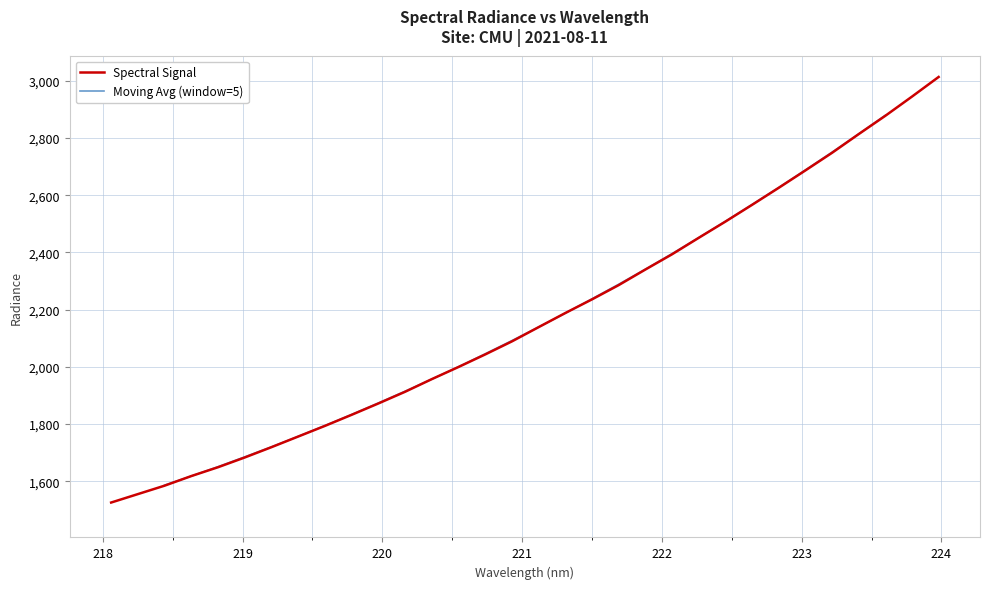

The chart shows a value of 380.4 at 219.3979. True or false?

False